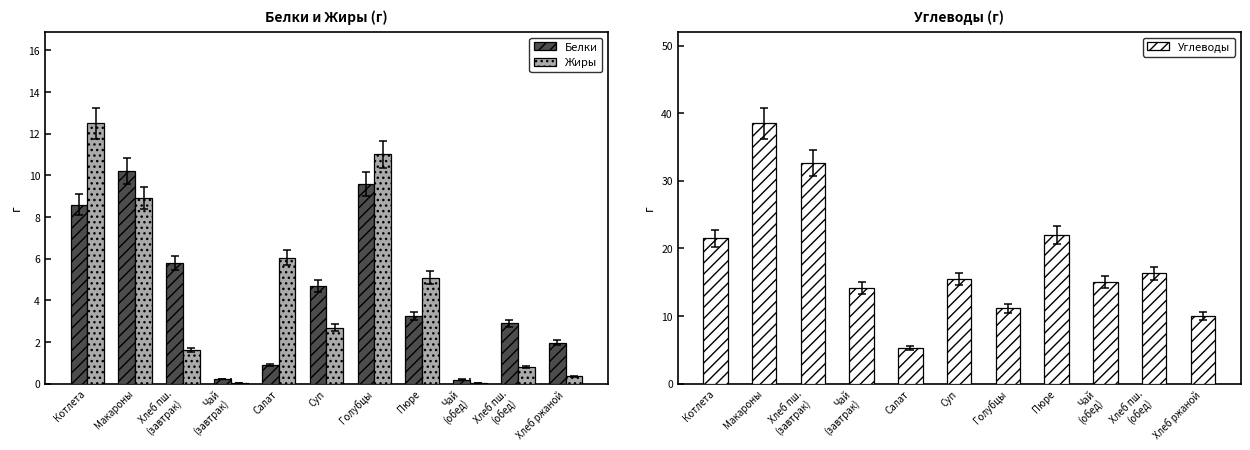

Which series has the widest spread of values?

Углеводы